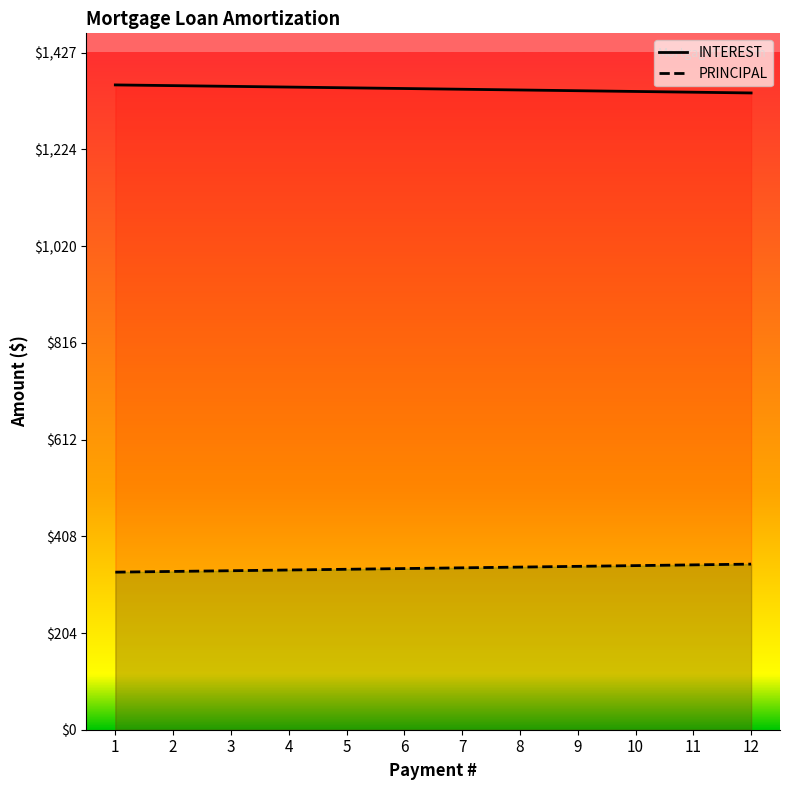

Between 10 and 12, which is larger?

10